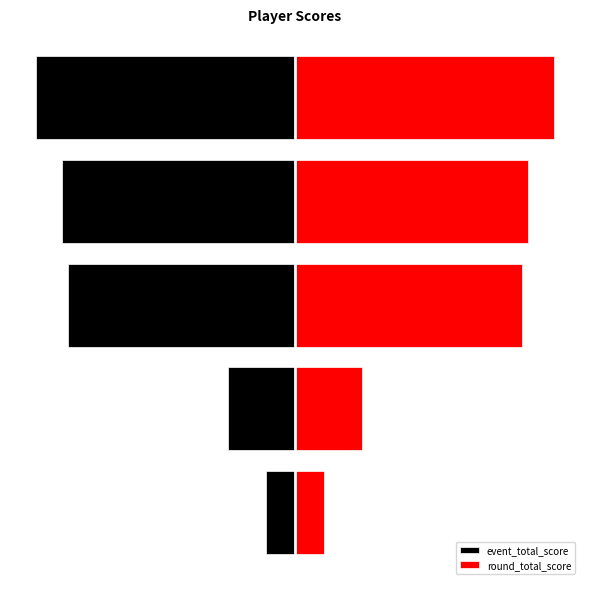

What are all the series names shown in the legend?

event_total_score, round_total_score